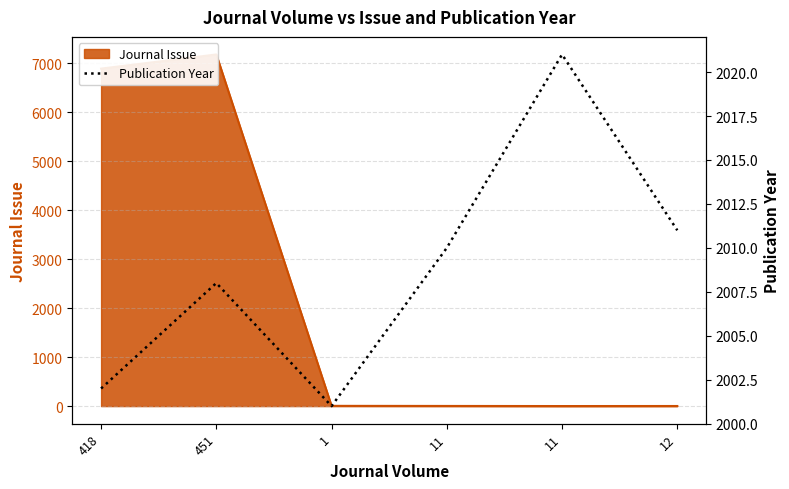

What is the average value?

2009